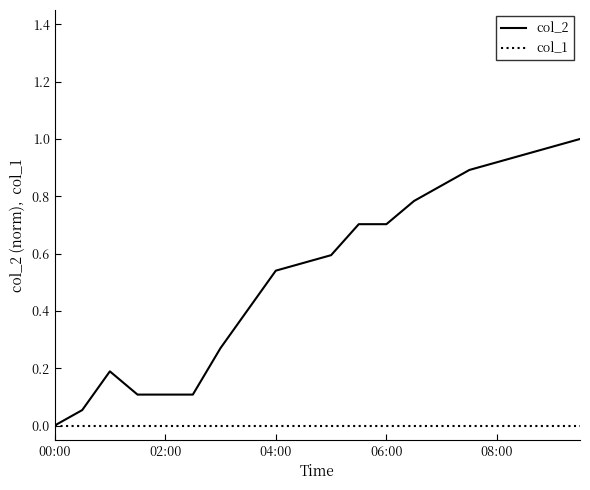

Which series has the largest range (max minus min)?

col_2